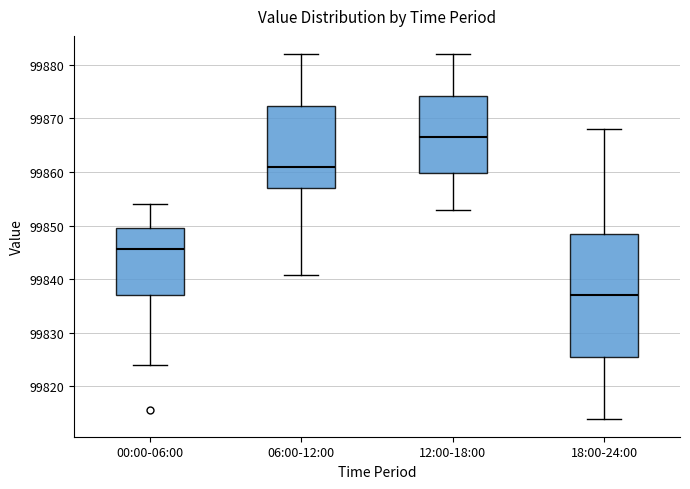

Reading left to right, read every box against the y-axis: the position of its median line, the range the box covers, and the ends of its whiskers. The values are not printed on the chart, so give them approximately, as read against the axis.

00:00-06:00: median 99846, box 99837 to 99850, whiskers 99824 to 99854
06:00-12:00: median 99861, box 99857 to 99872, whiskers 99841 to 99882
12:00-18:00: median 99867, box 99860 to 99874, whiskers 99853 to 99882
18:00-24:00: median 99837, box 99826 to 99849, whiskers 99814 to 99868